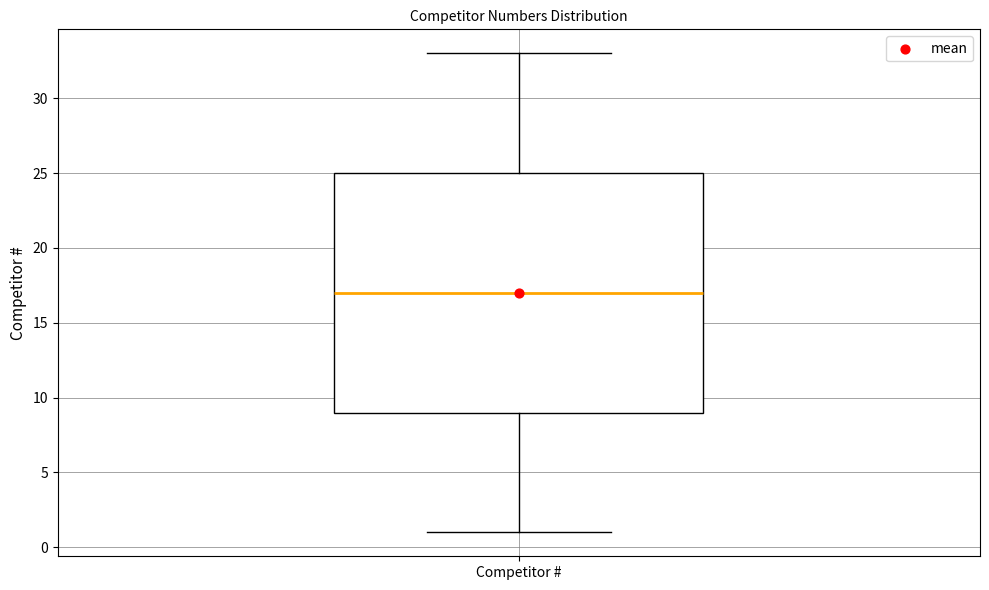

Transcribe this box plot: give where the median line is, the range the box spans, and where the two whiskers end, as read against the y-axis. The values are not printed on the chart, so give them approximately, as read against the axis.

median 17, box 9 to 25, whiskers 1 to 33